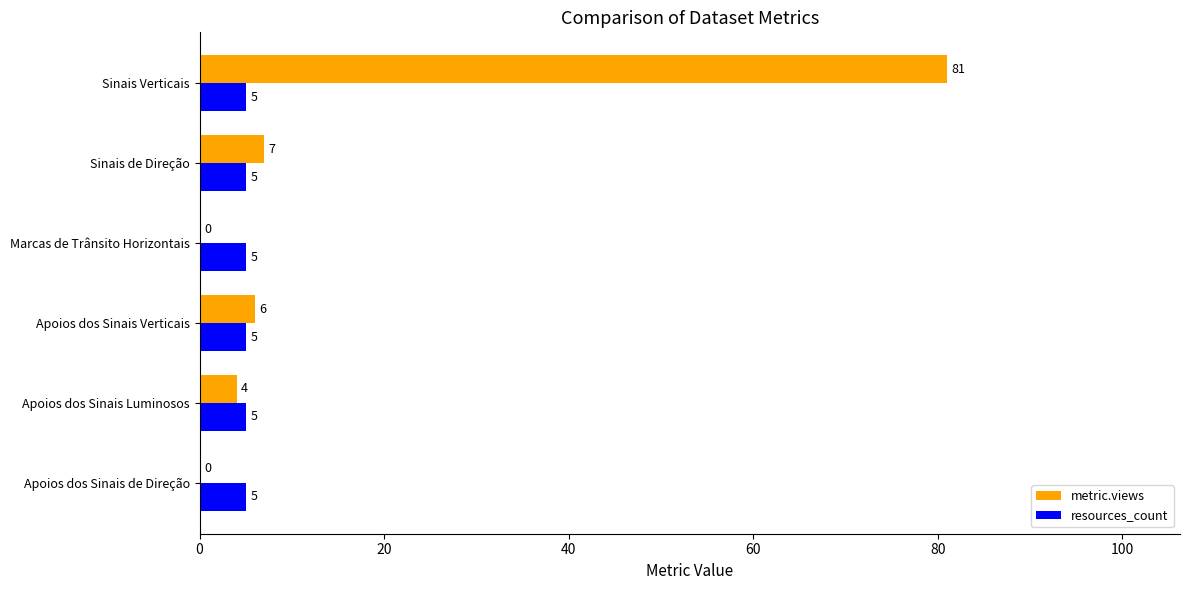

What is the sum of all resources_count values?

30